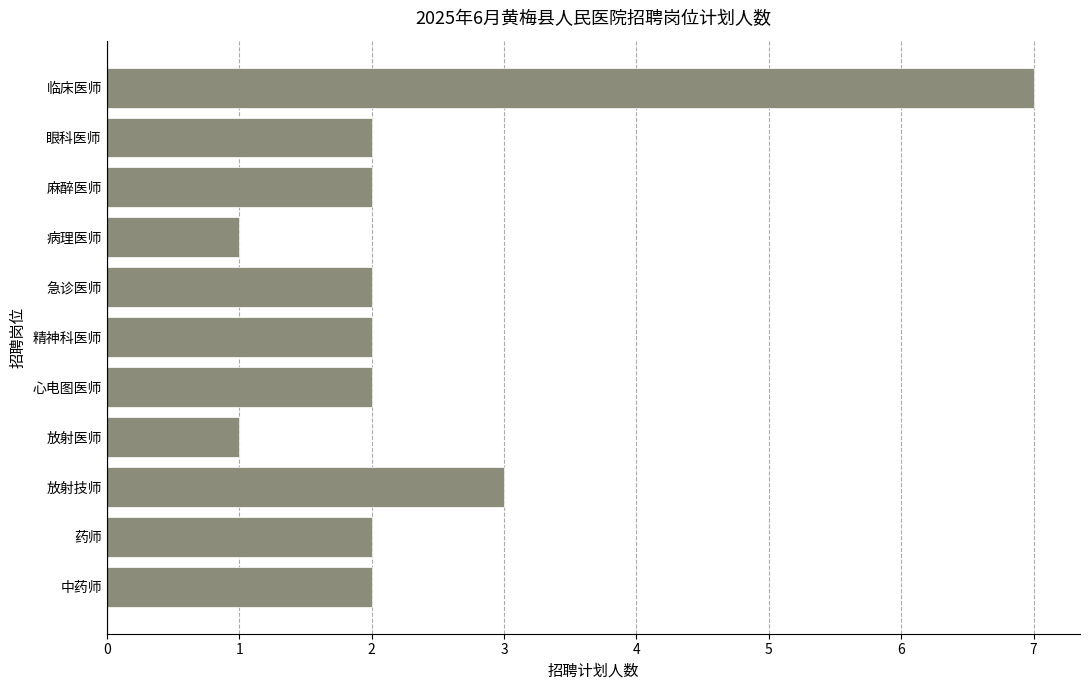

Is it true that the value at 眼科医师 is 2?

True